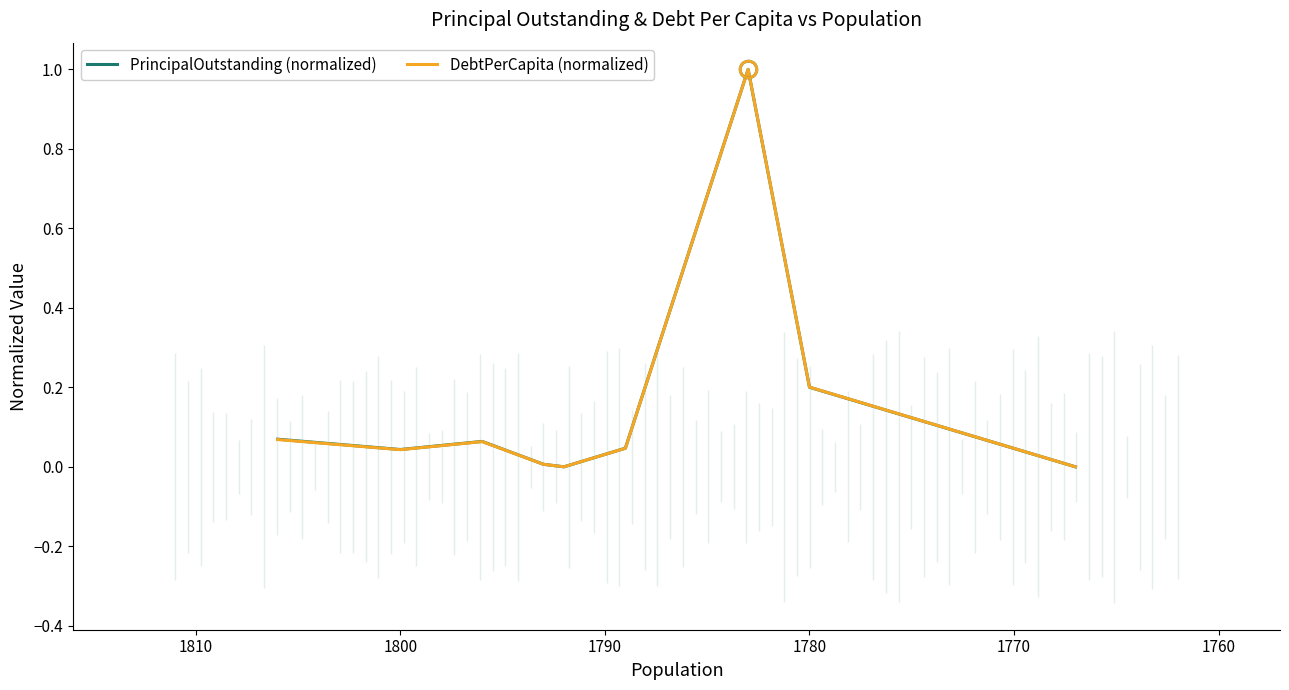

Is it true that PrincipalOutstanding (normalized) equals 0.1 at 1770?

False